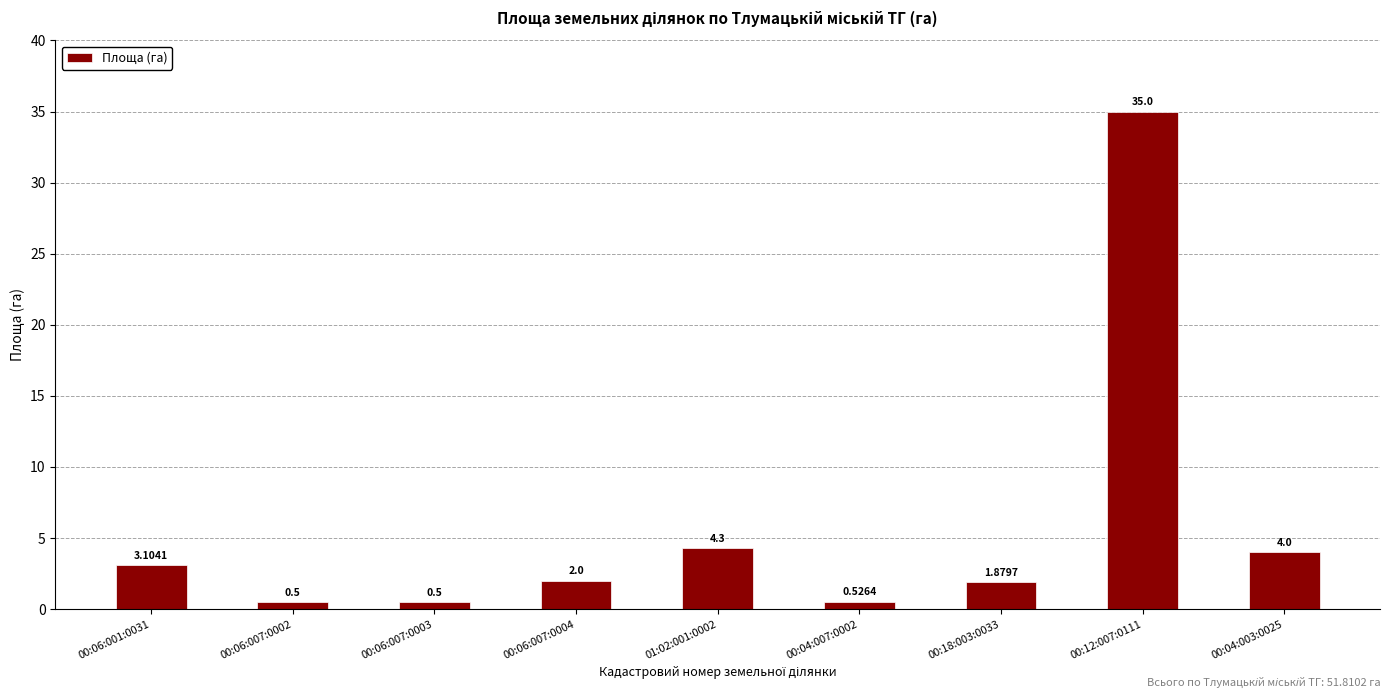

The chart shows a value of 35.0 at 00:12:007:0111. True or false?

True